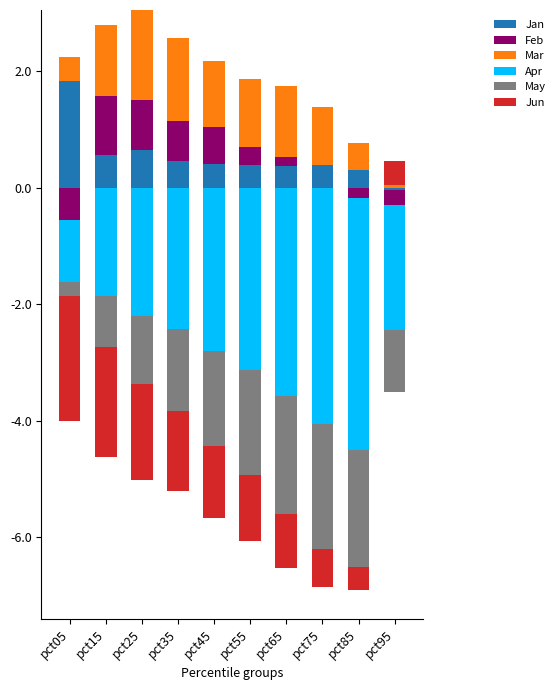

At how many categories does at least one series exceed 1?

7